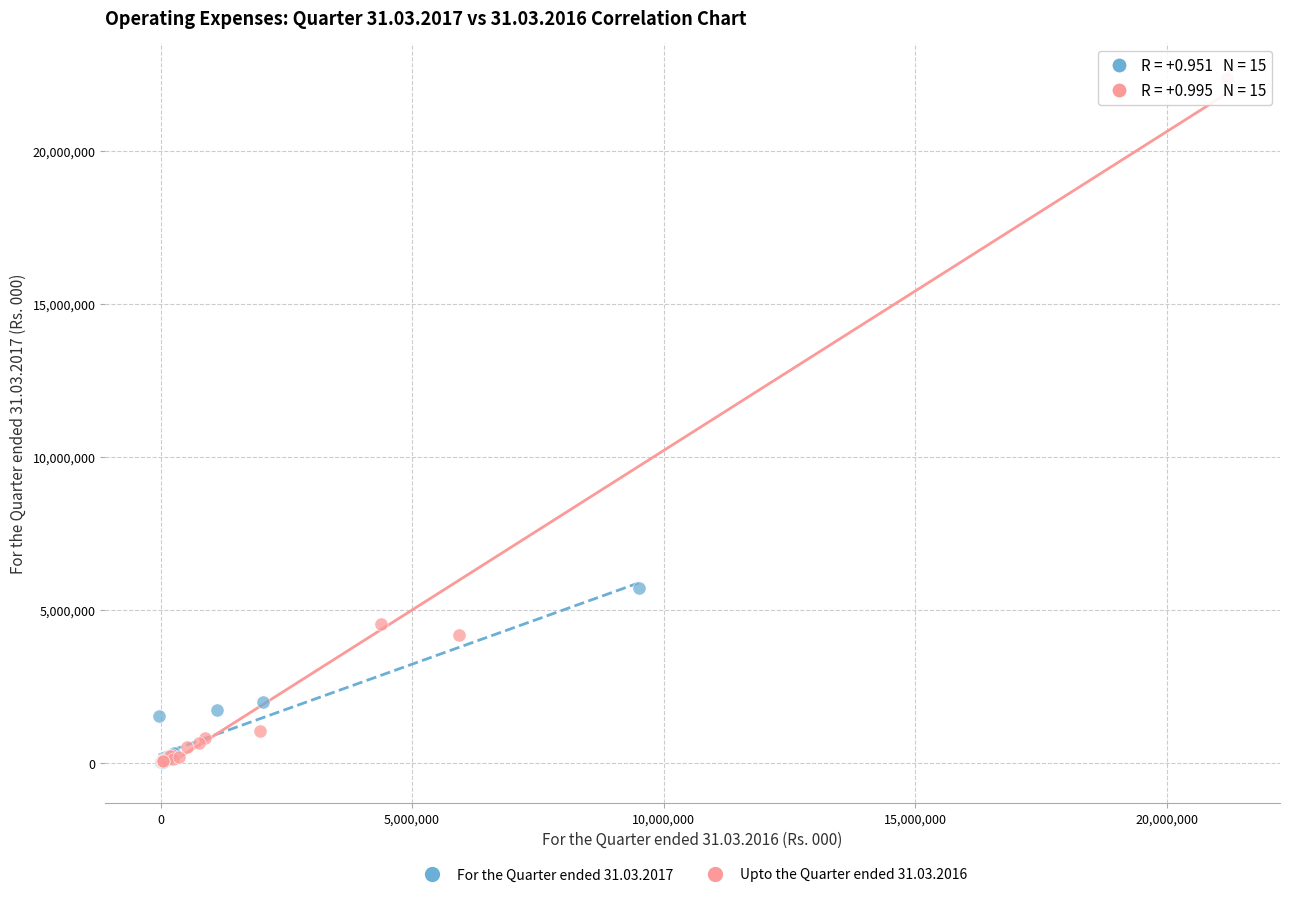

Which series reaches the maximum Y coordinate?

Upto the Quarter ended 31.03.2016